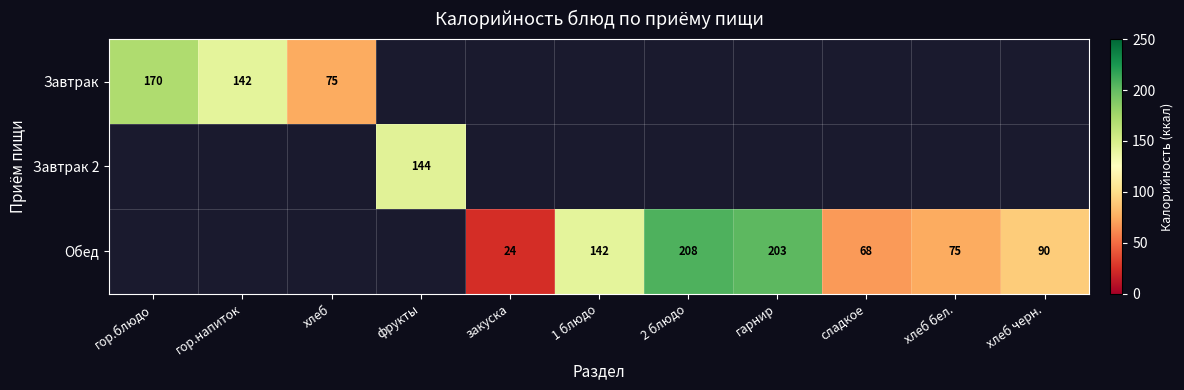

How many series are shown in this chart?

3